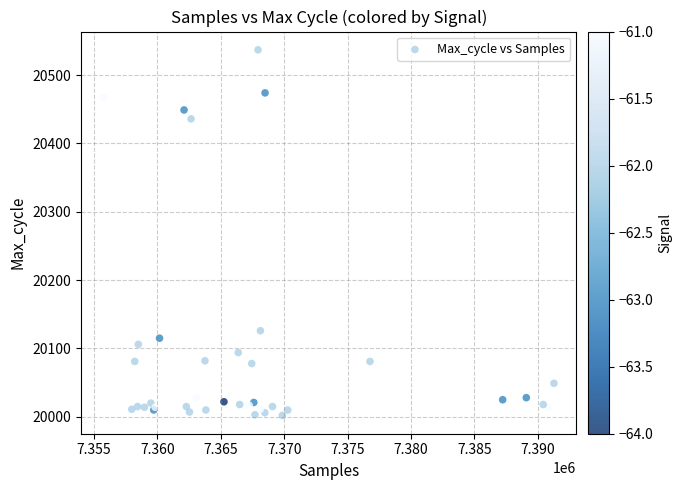

What Y value in the scatter plot is closest to 20269?

20126